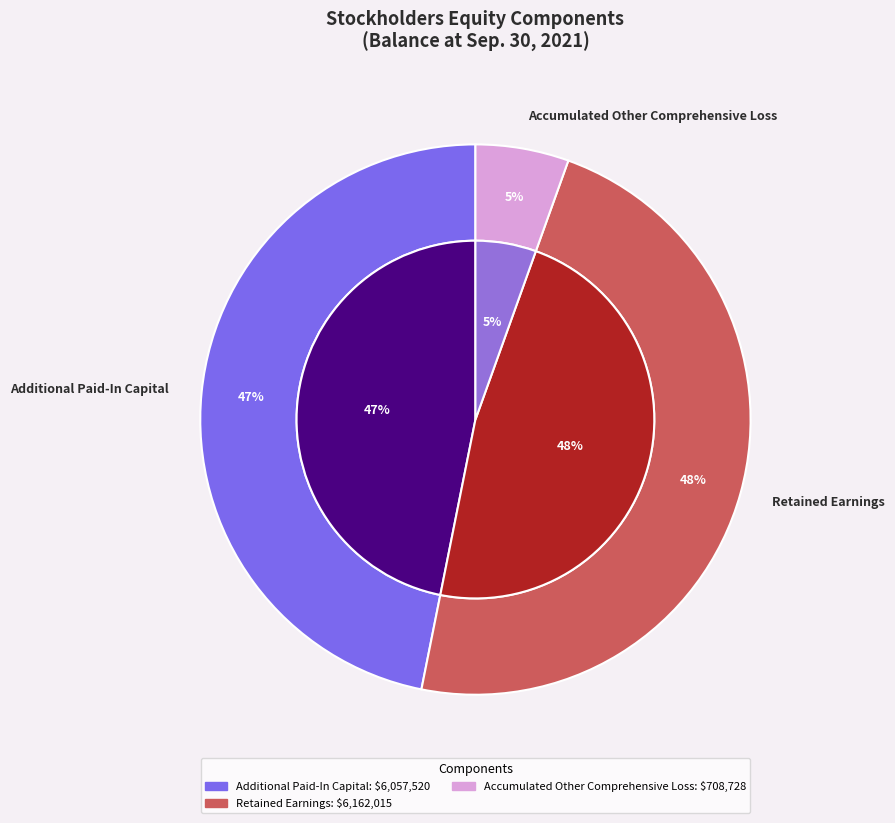

How many slices are in this pie chart?

5